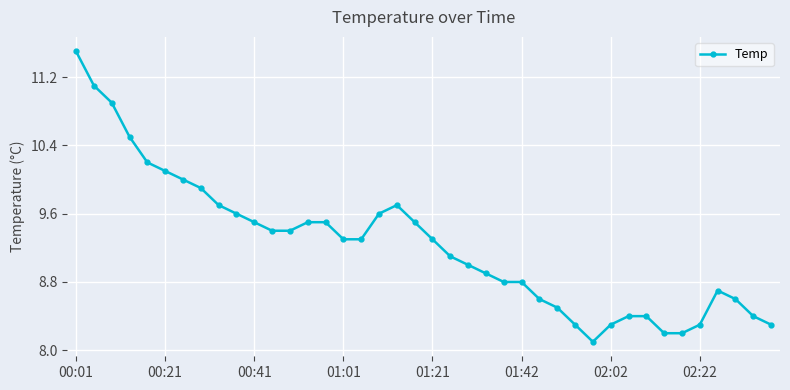

Count the number of data series in this chart.

1